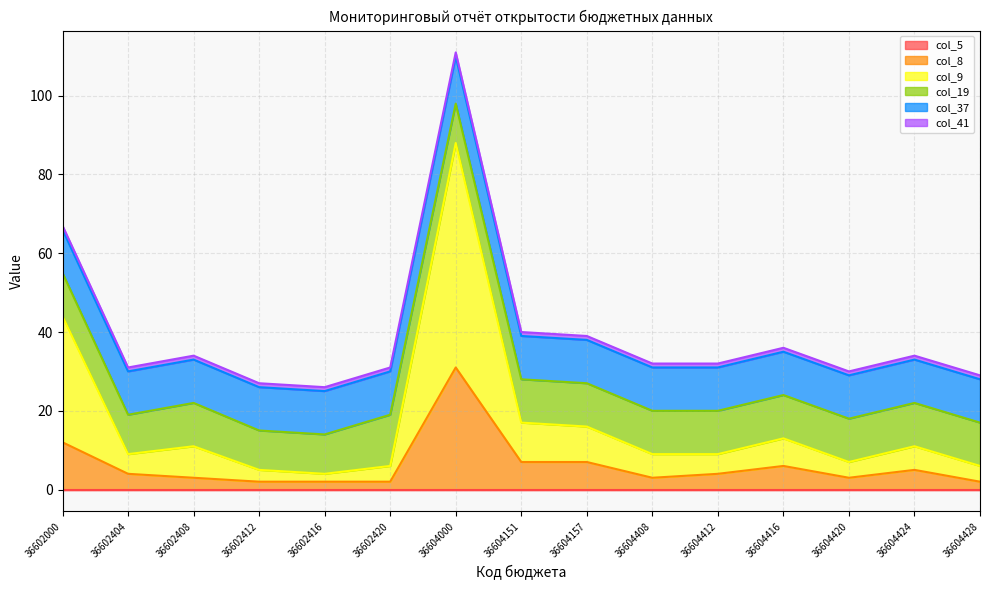

In col_8, how many points are lower than both neighbors (excluding endpoints)?

2